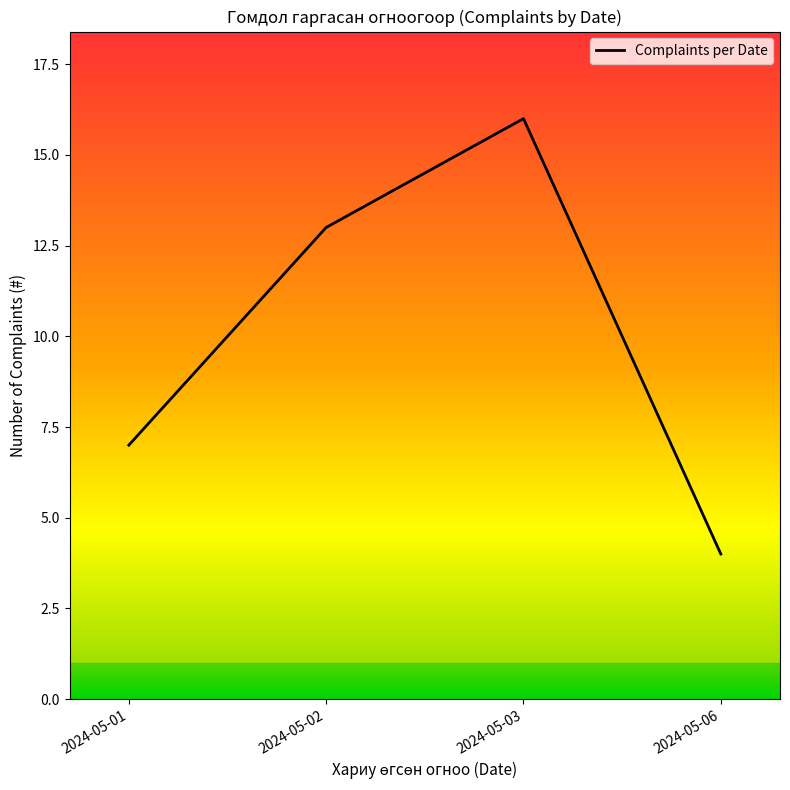

List the labels in order of value, smallest first.

2024-05-06, 2024-05-01, 2024-05-02, 2024-05-03